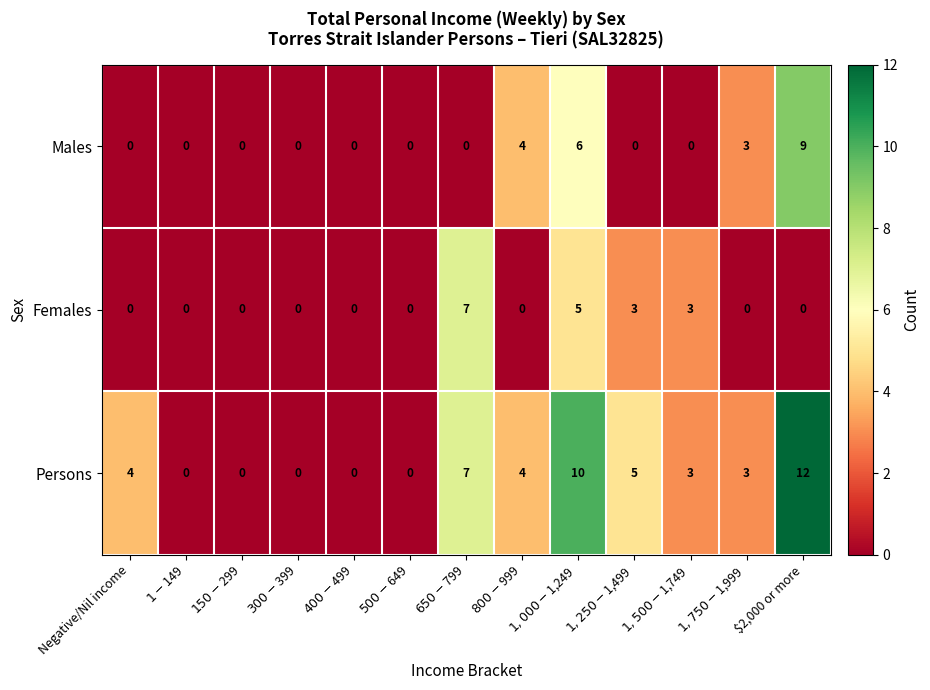

What is the difference between the maximum and minimum values in the Males series?

9